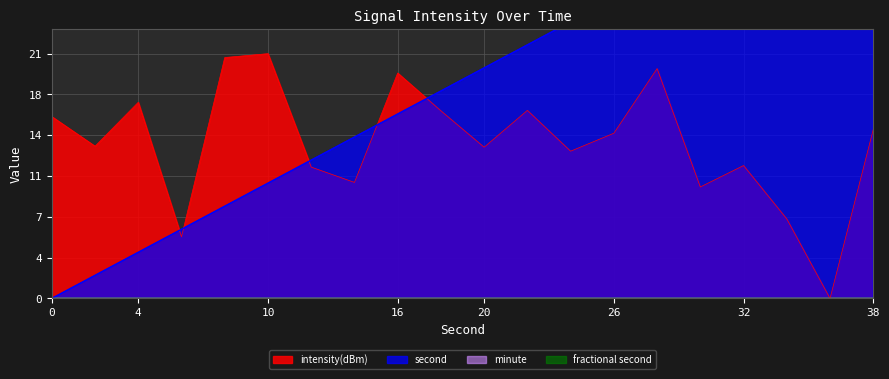

What is the difference between the maximum and second lowest values in the intensity(dBm) series?

15.9